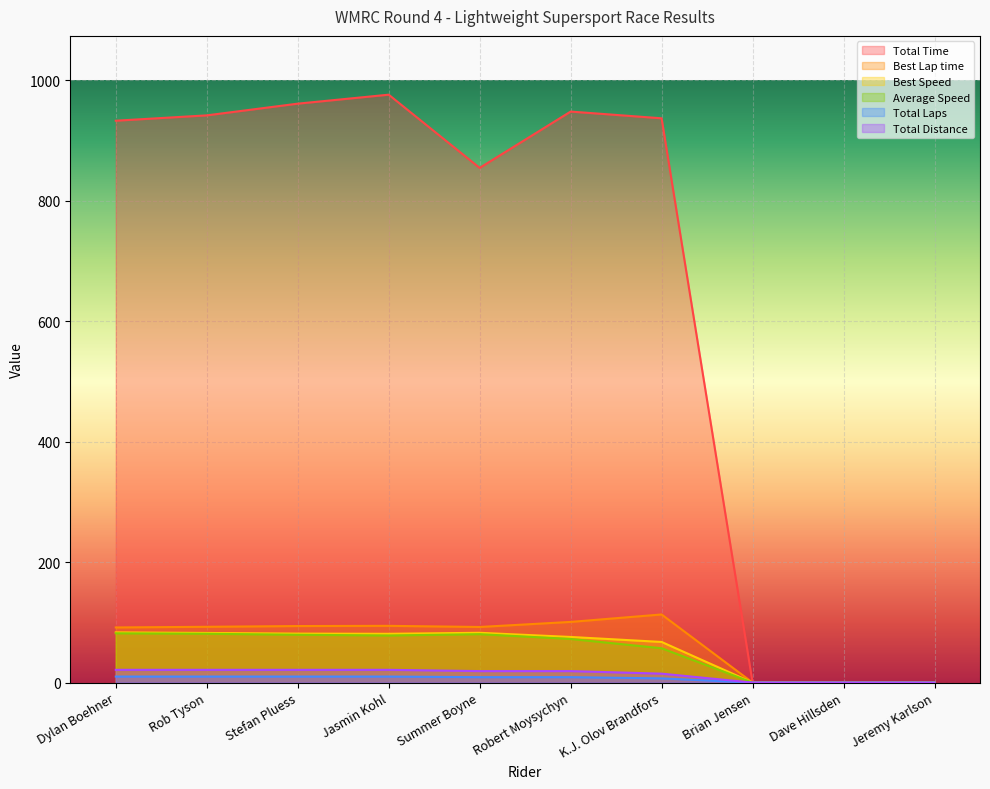

What is the highest value of the Total Laps series?

10.0